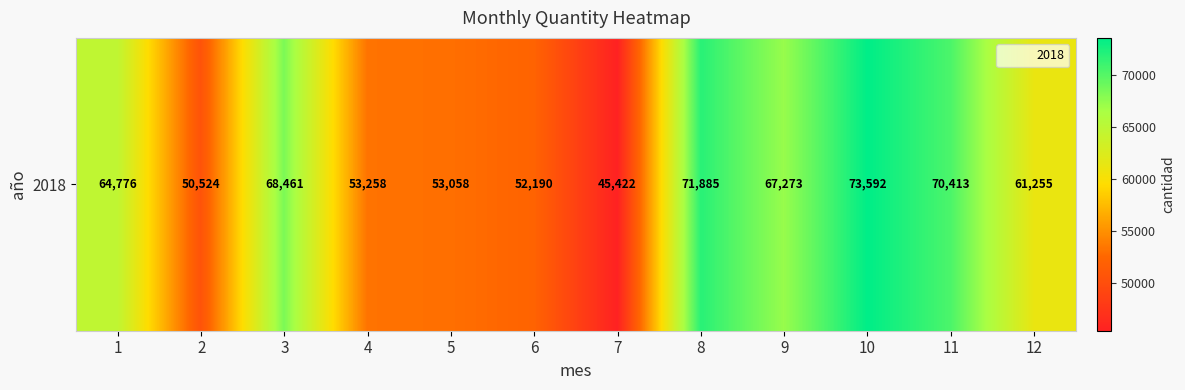

What is the sum of the values at 7 and 10?

119013.8